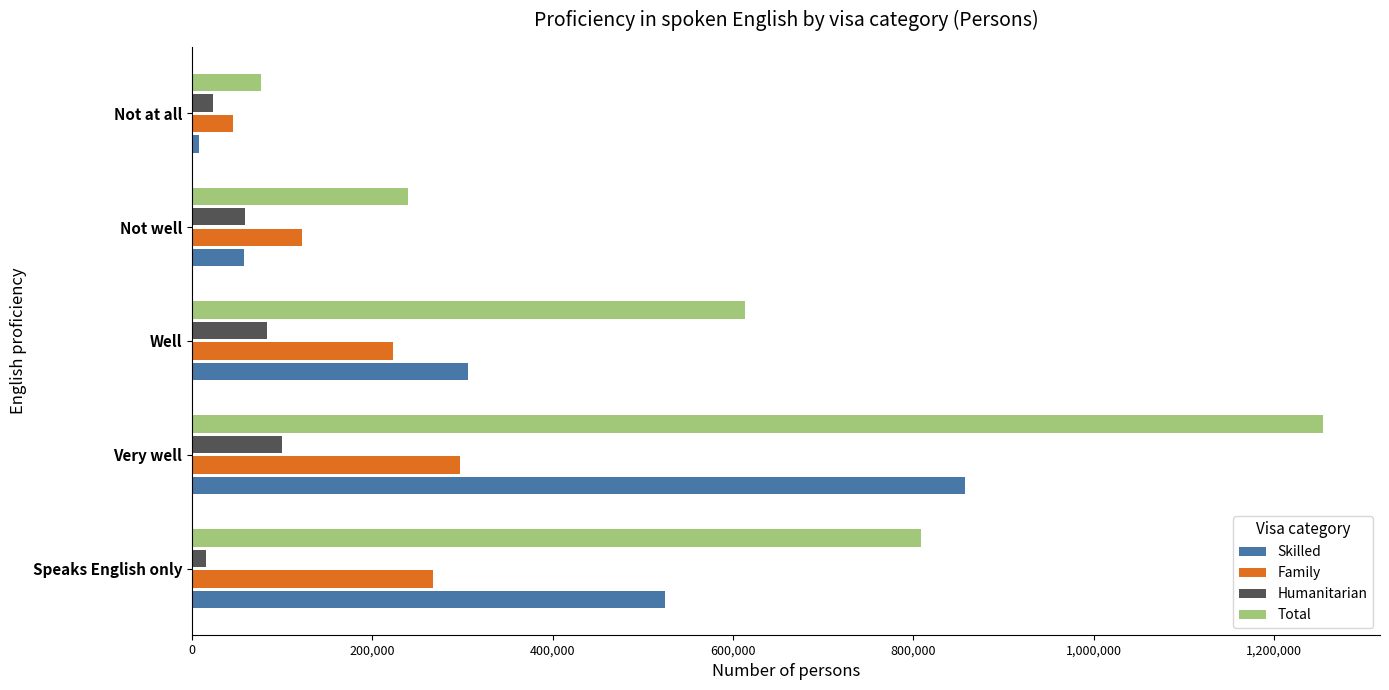

What is the average value of the Total series?

598783